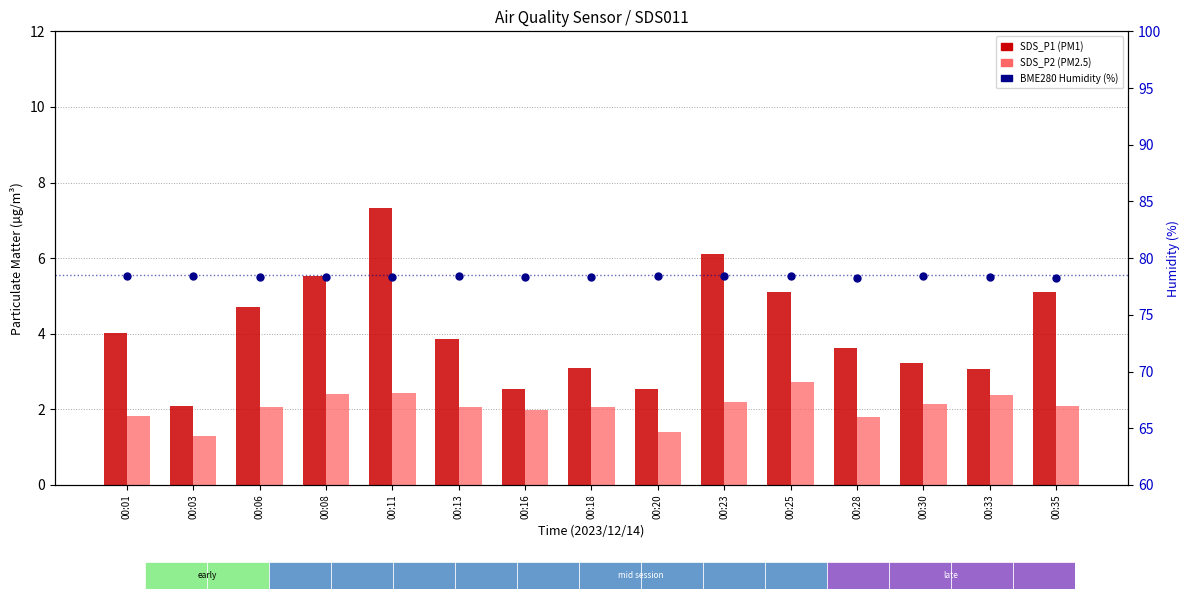

What are all the series names shown in the legend?

SDS_P1 (PM1), SDS_P2 (PM2.5), BME280 Humidity (%)